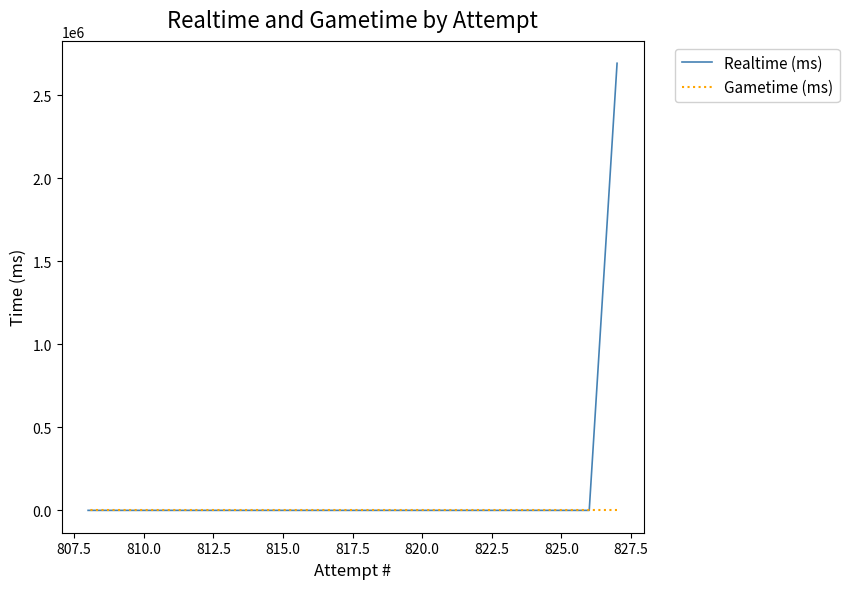

What are all the series names shown in the legend?

Realtime (ms), Gametime (ms)